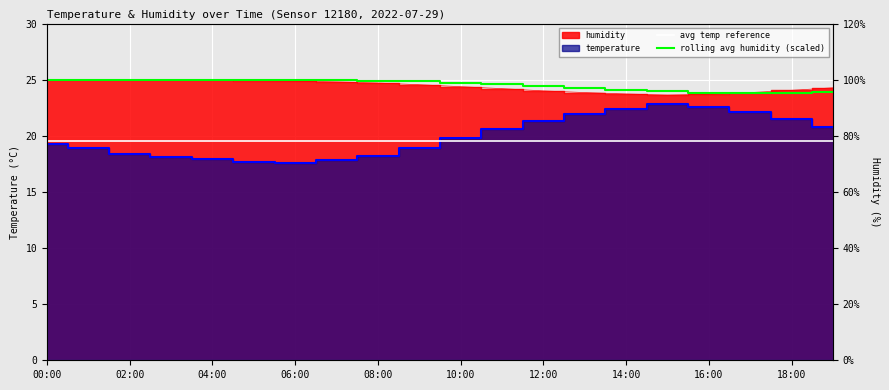

What is the value of the rolling avg humidity (scaled) point at the 6th from the left?

25.0